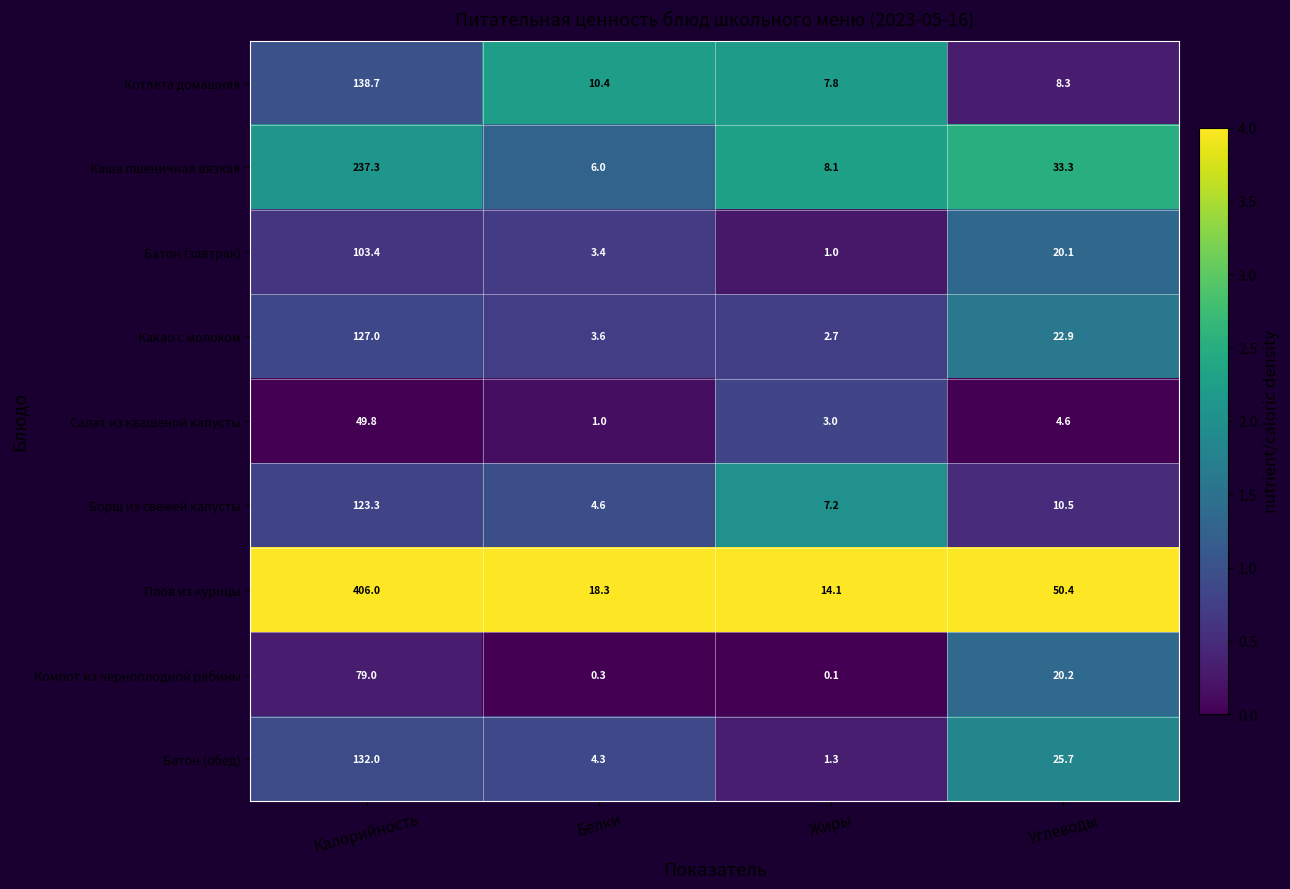

Where does the Борщ из свежей капусты series first go above 10?

Калорийность